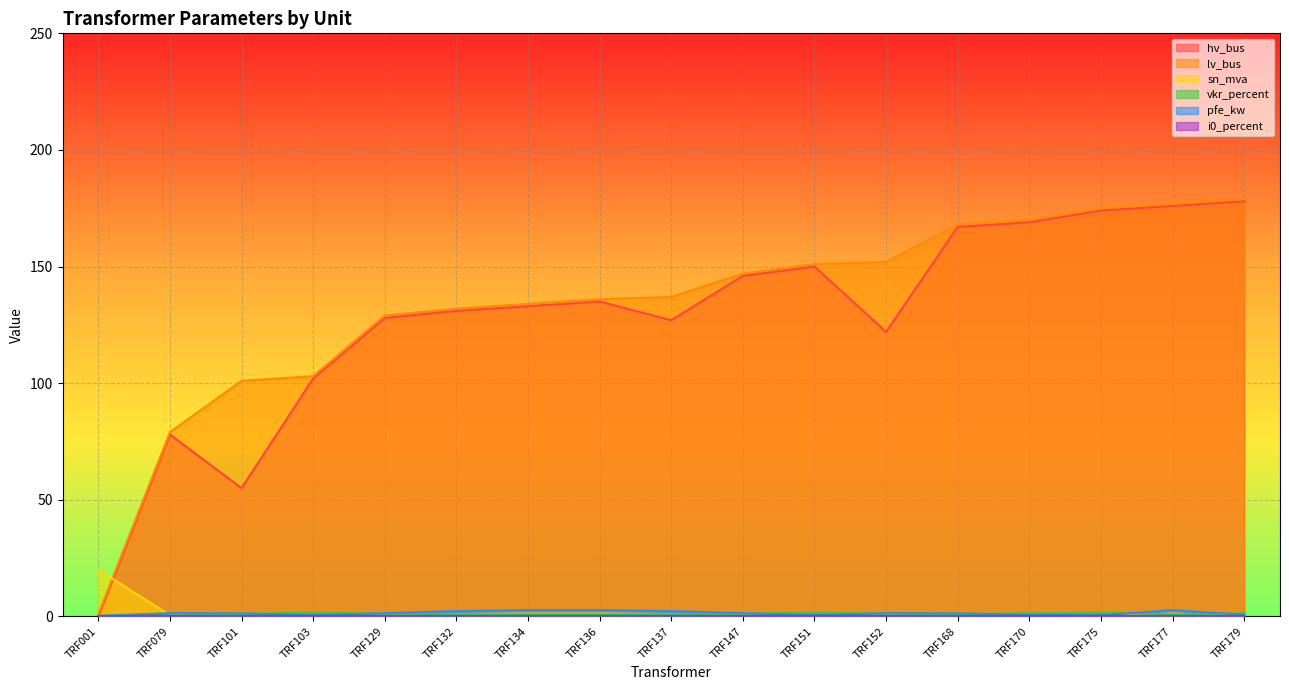

Rank the series at TRF129 from highest to lowest value.

lv_bus, hv_bus, pfe_kw, vkr_percent, sn_mva, i0_percent